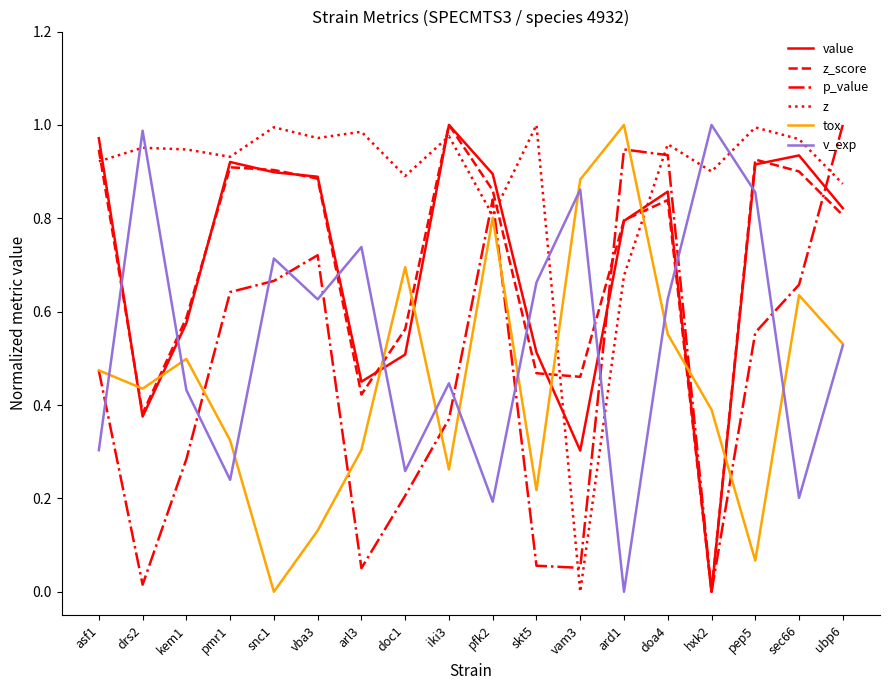

Does the chart display data point markers on the line(s)?

No